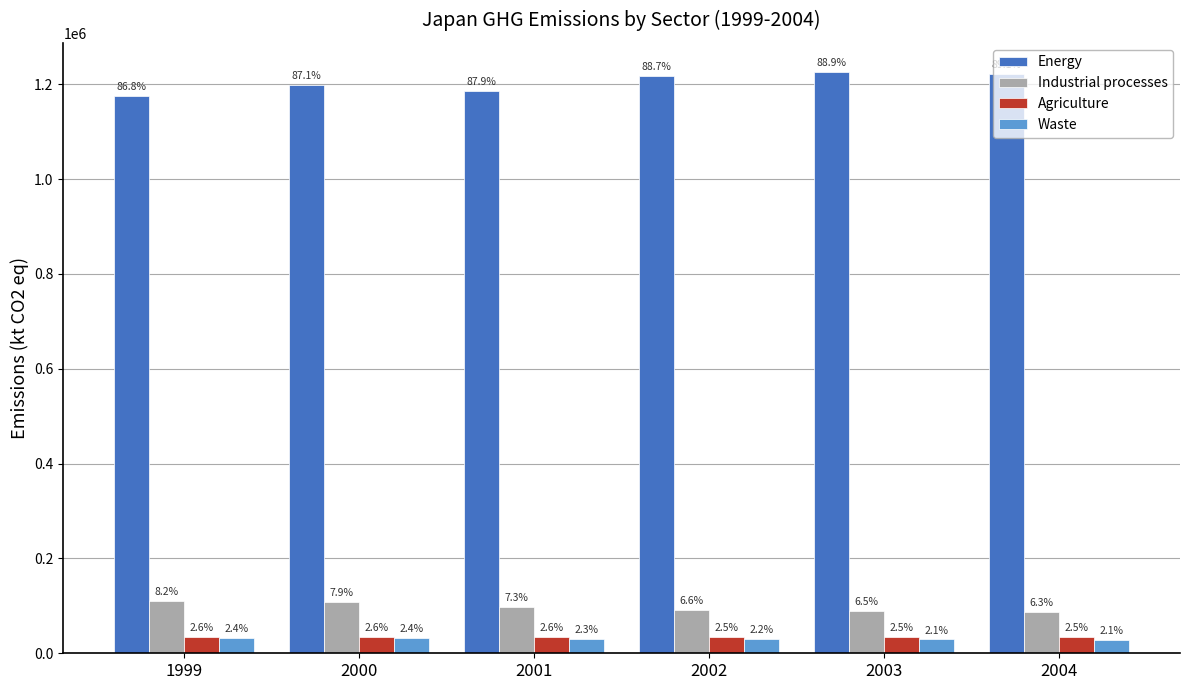

The value of Industrial processes at 2000 is 109148.1. True or false?

True